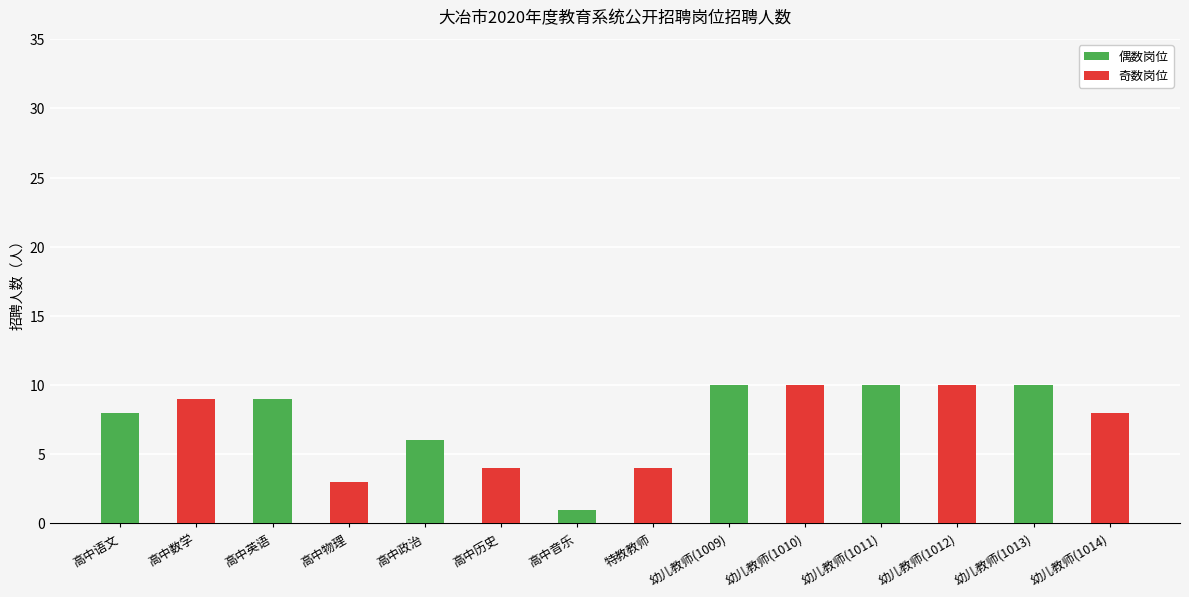

How many bars are there in total?

14